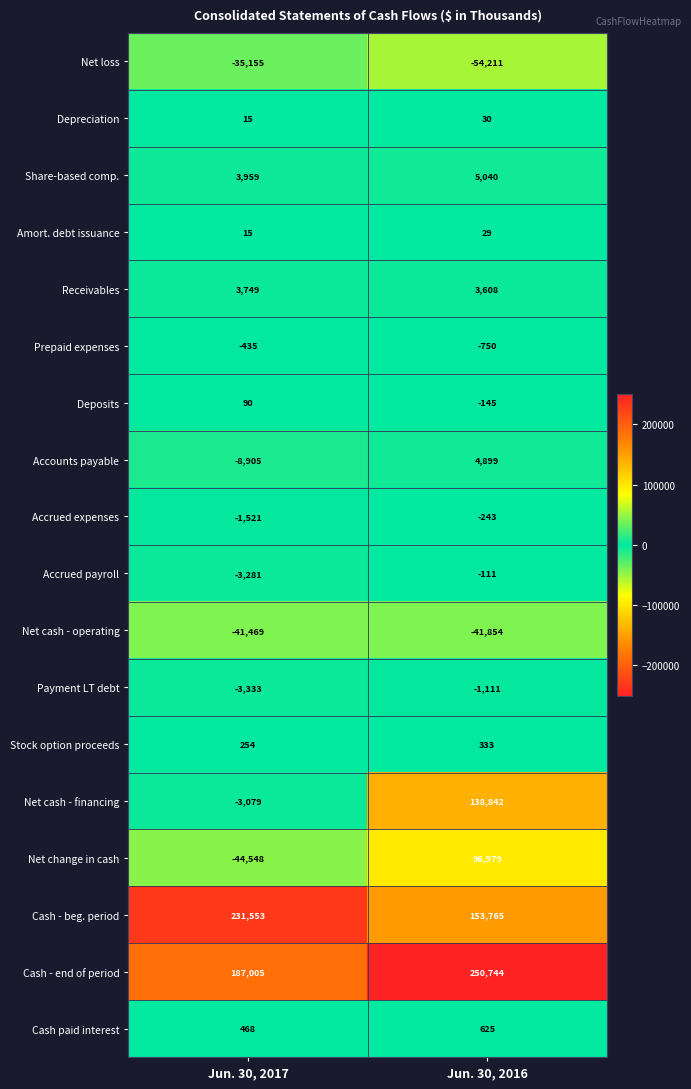

The value of Net change in cash at Jun. 30, 2016 is 96979. True or false?

True